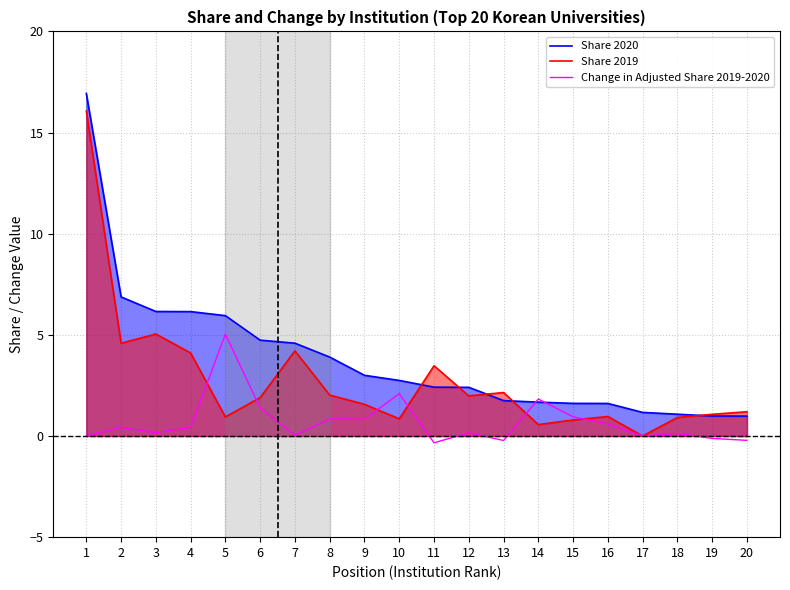

How many lines are shown in the chart?

3